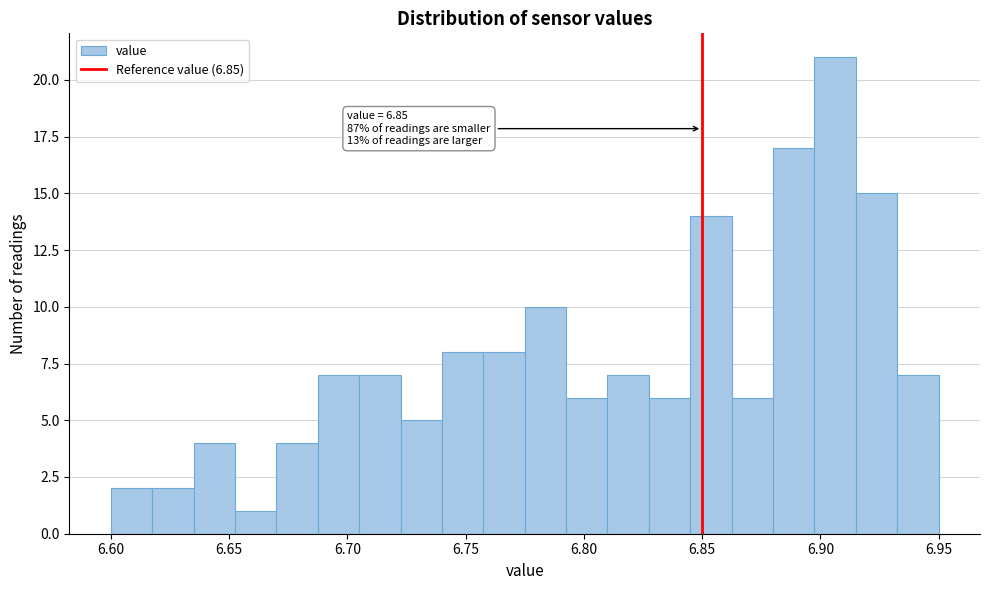

Read against the x-axis, roughly where is the centre of the tallest bar?

6.905